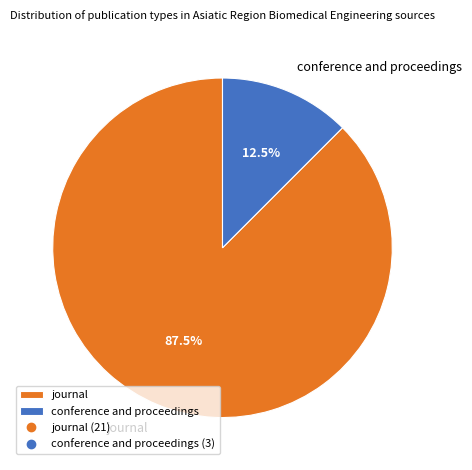

What is the total percentage of conference and proceedings and journal?

100.0%